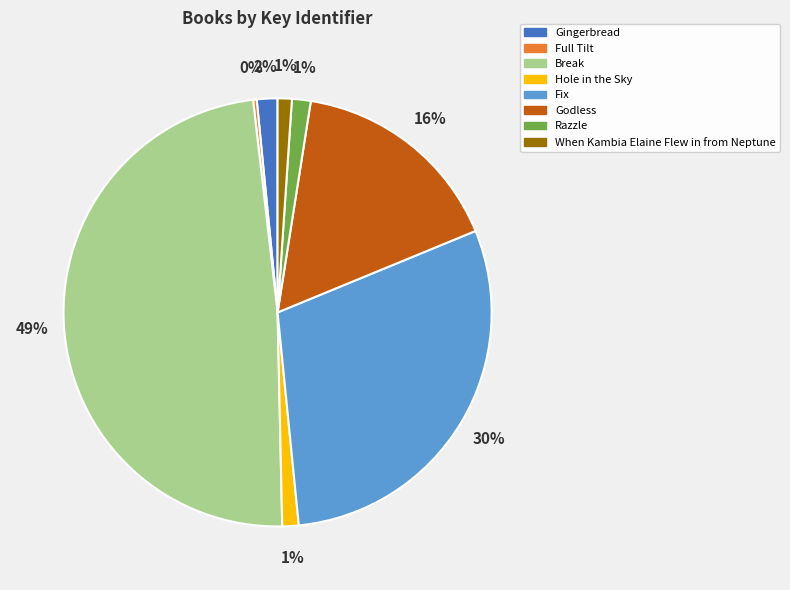

To the nearest percent, what is the combined percentage of Hole in the Sky and Fix?

31%